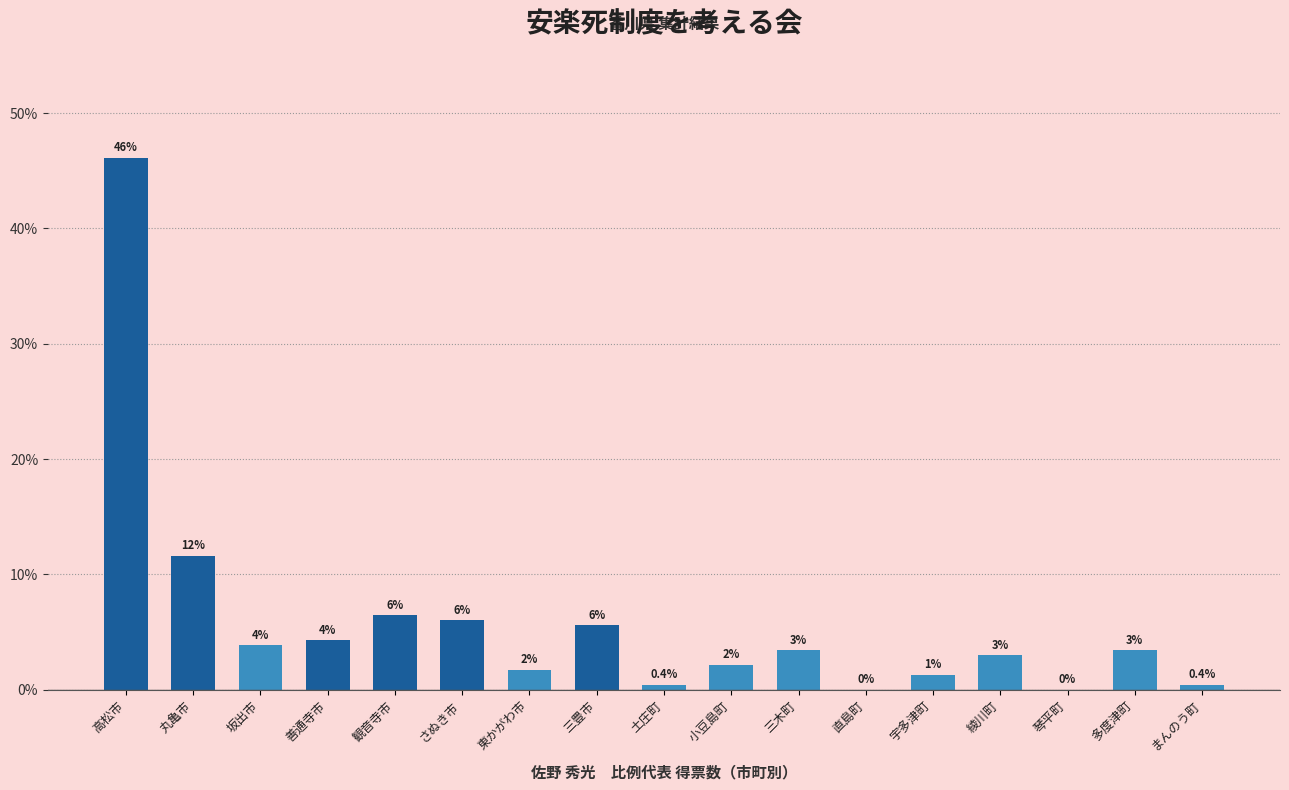

What is the maximum value shown in the chart?

46.1